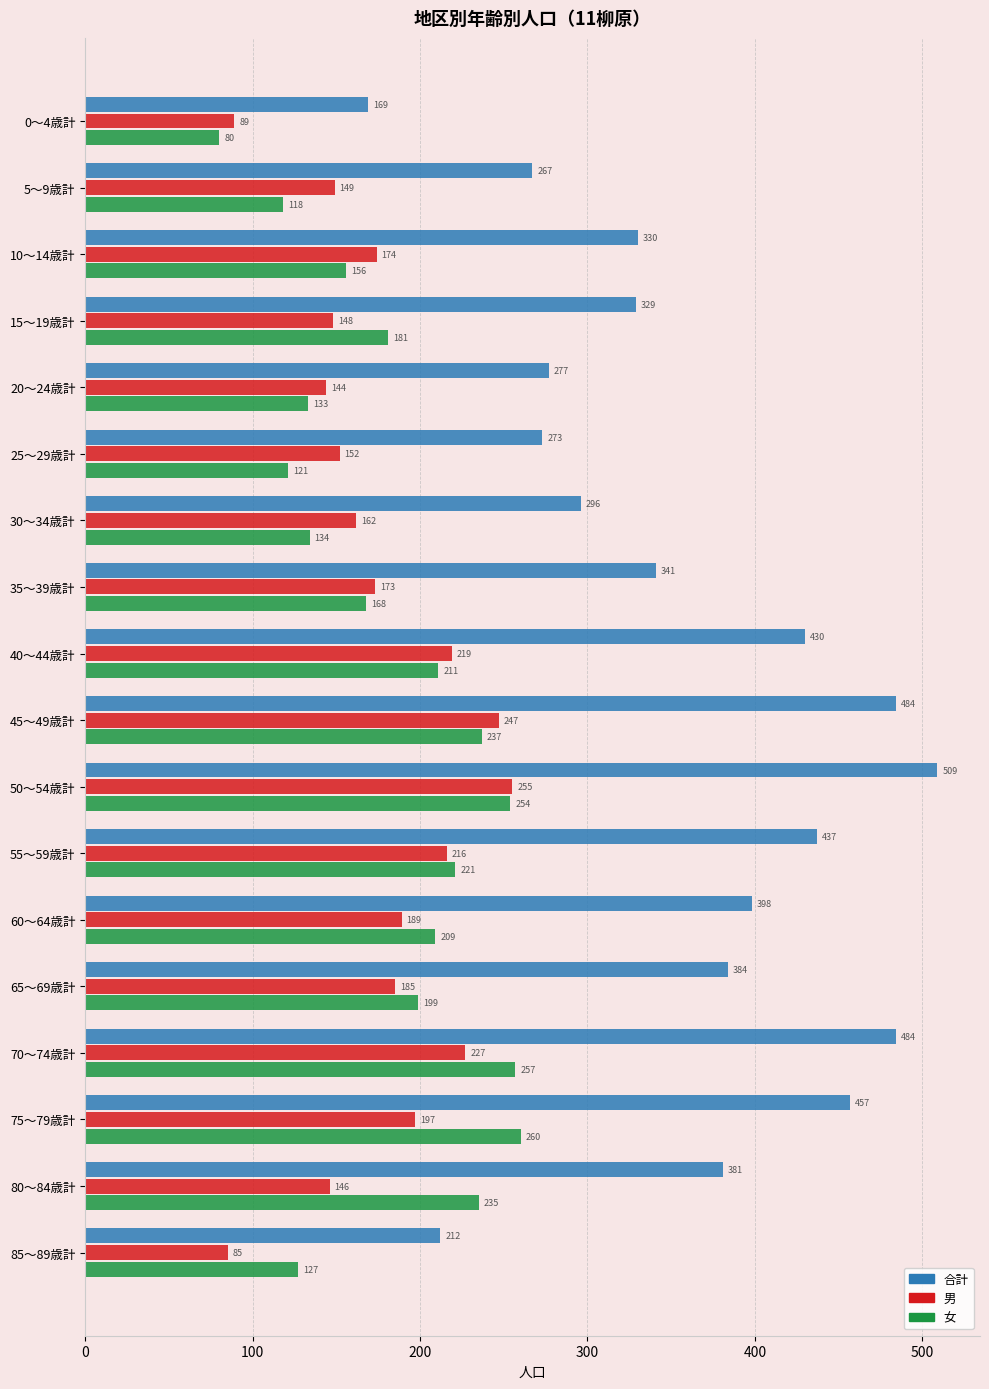

Where is 女 nearest to the value 170?

35～39歳計